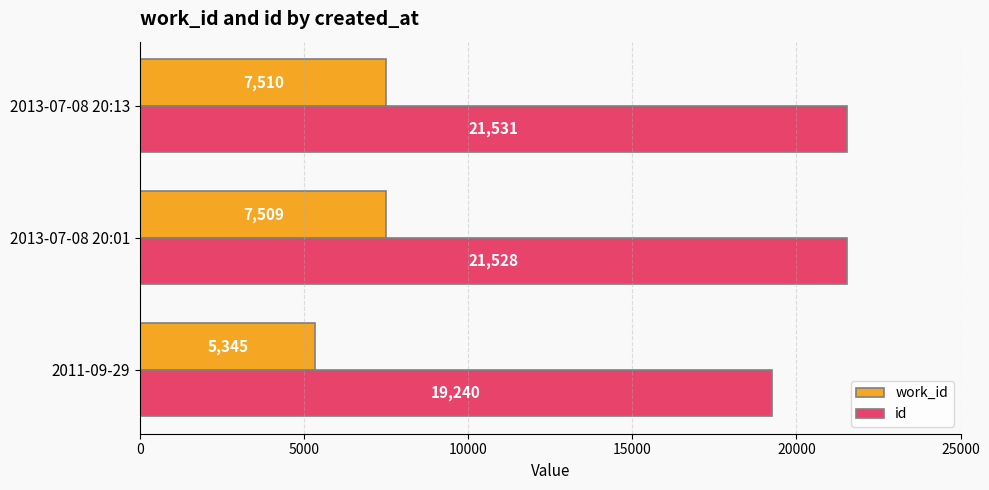

Which series has the largest total across all categories?

id